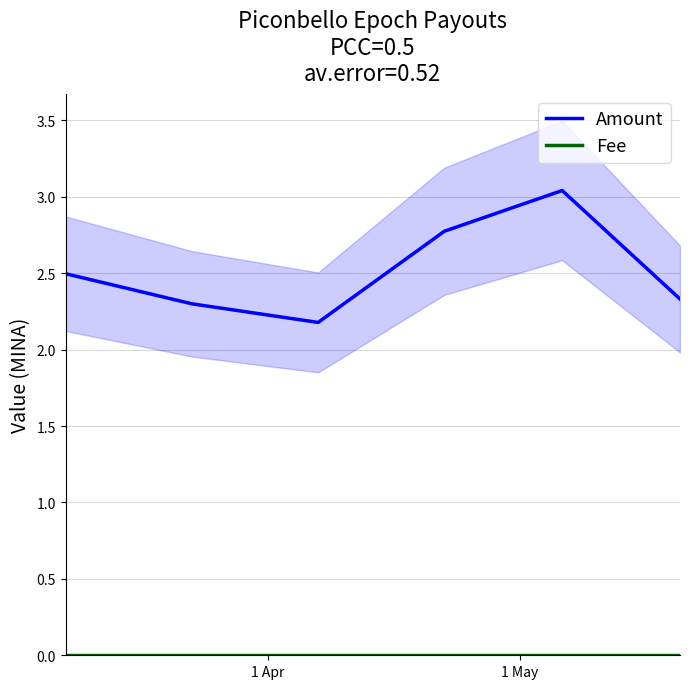

How many lines are shown in the chart?

2